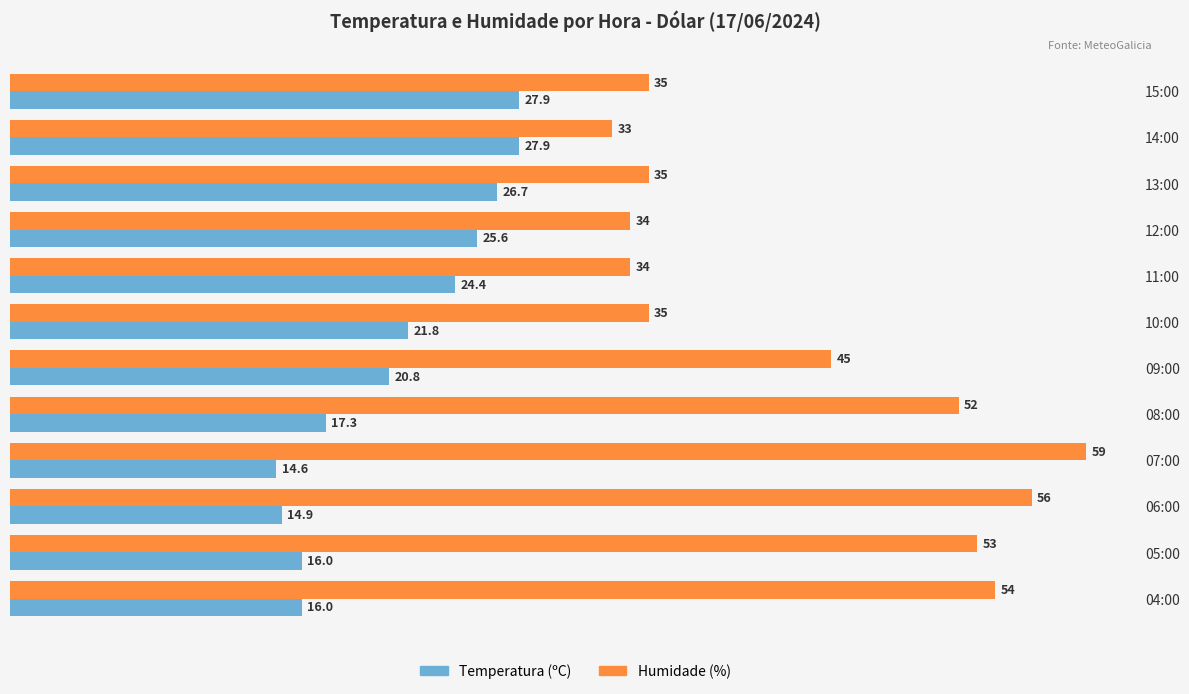

Which series has the largest range (max minus min)?

Humidade (%)